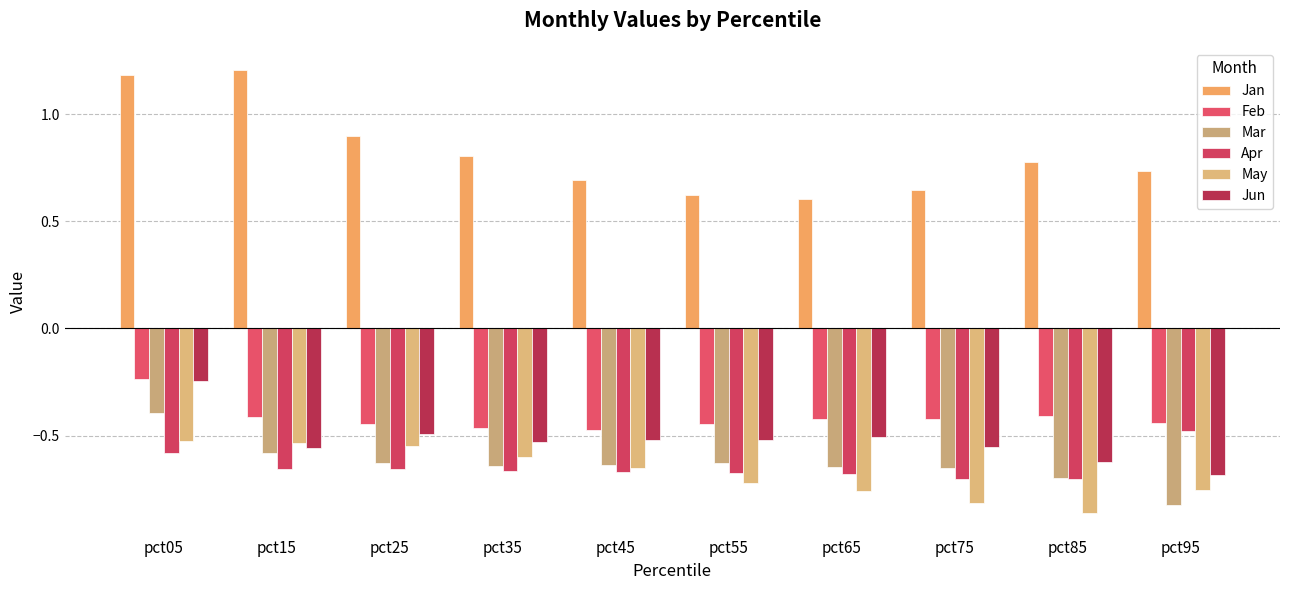

At which category is the sum across all series the highest?

pct05